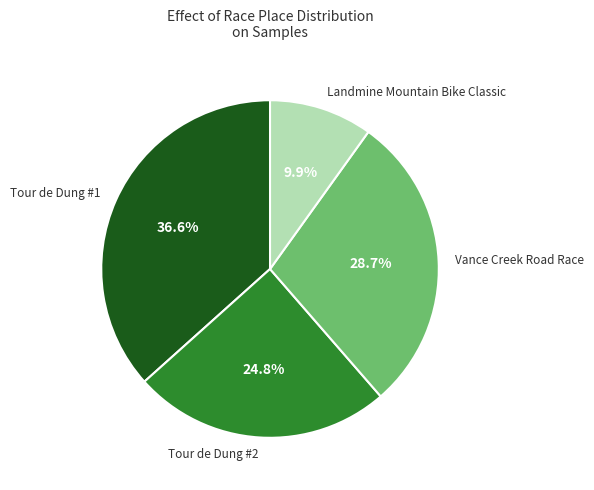

How many slices are in this pie chart?

4